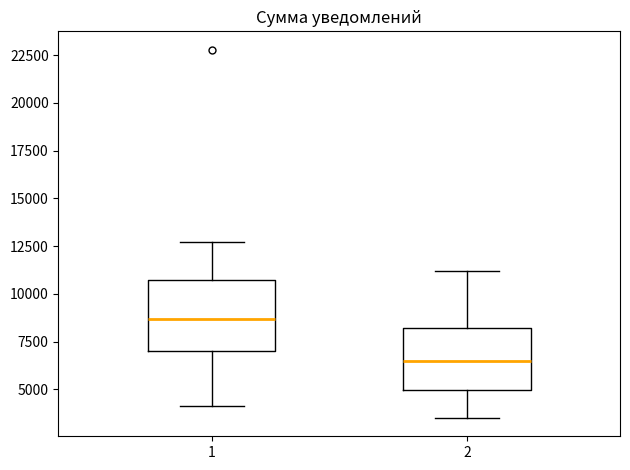

Where is the upper edge of the box at x = 2 on the y-axis? The values are not printed on the chart, so give them approximately, as read against the axis.

8000